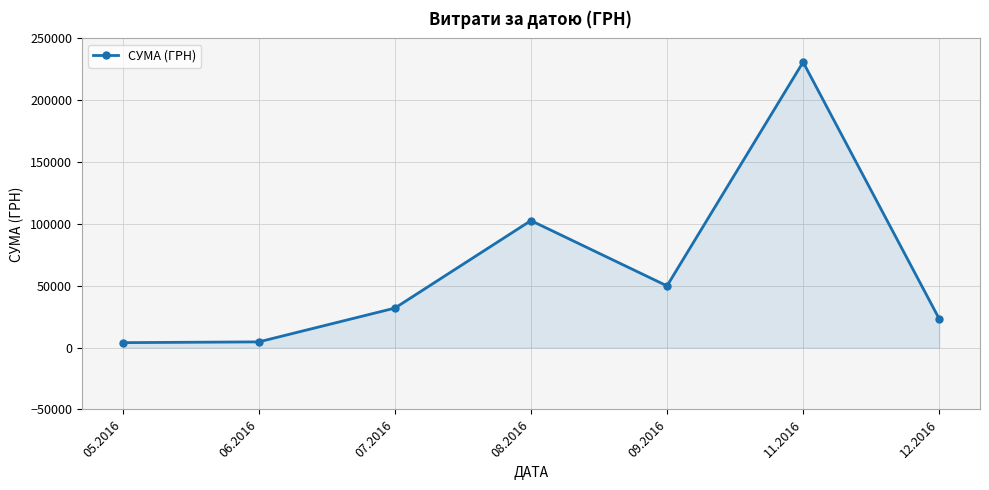

How many lines are shown in the chart?

1